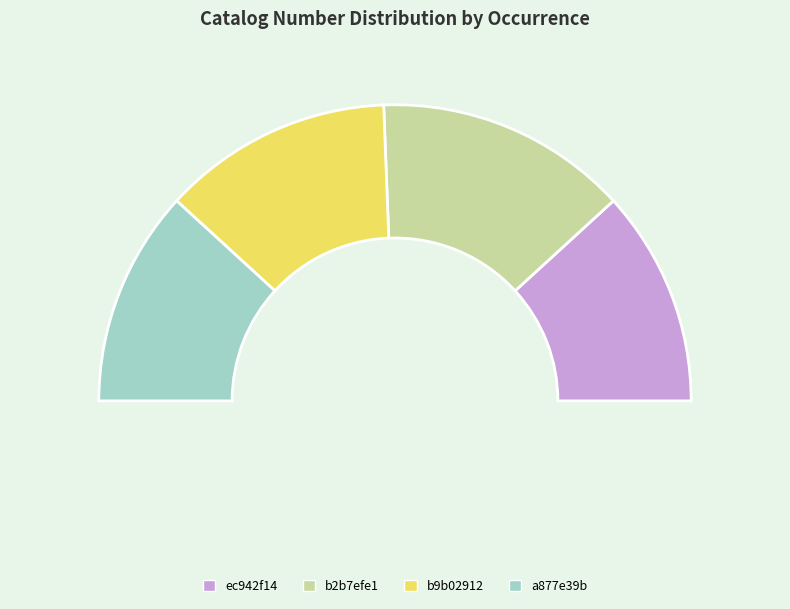

Is it true that ec942f14 is 24% of the pie?

True